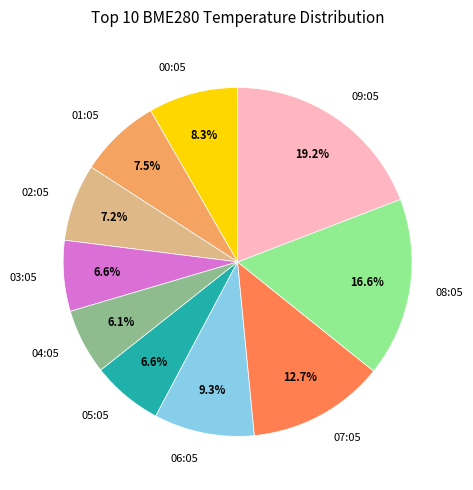

To the nearest percent, what is the difference between the largest and smallest slice percentages?

13%